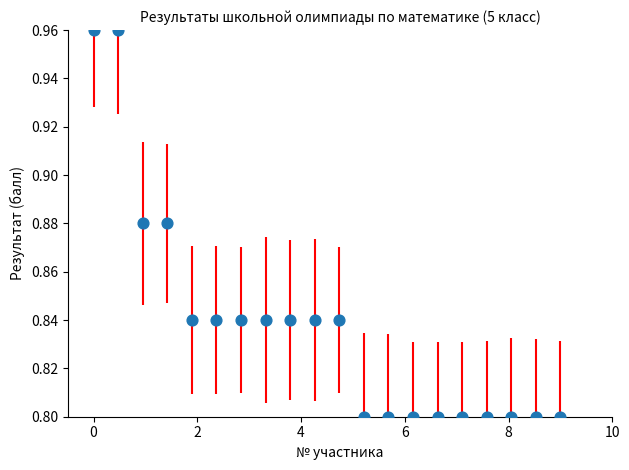

What is the range of X values (max minus min)?

9.0